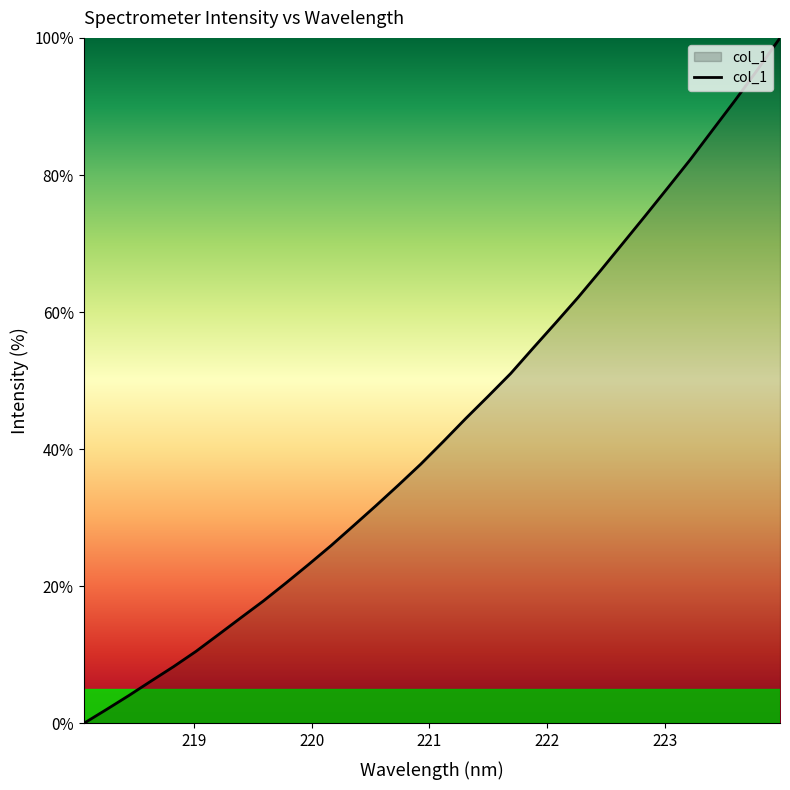

What is the maximum value shown in the chart?

100.0